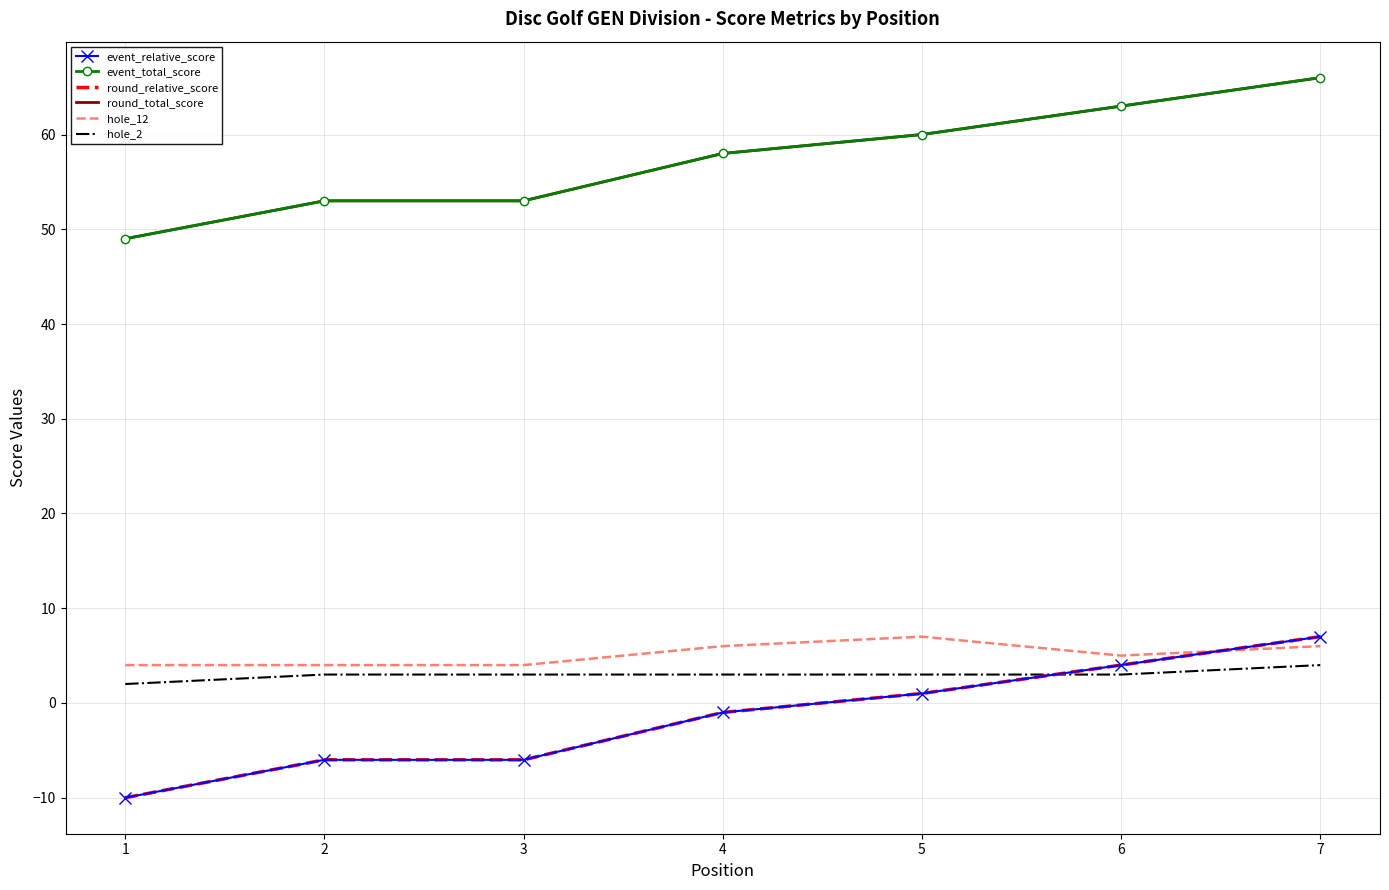

What are all the series names shown in the legend?

event_relative_score, event_total_score, round_relative_score, round_total_score, hole_12, hole_2